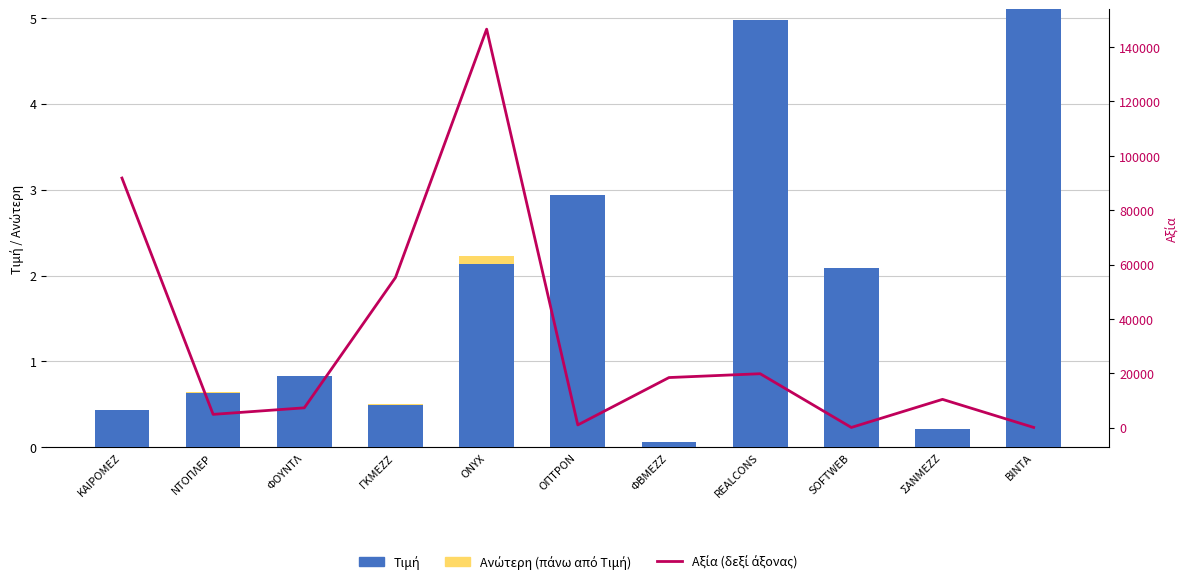

What is the value of the Τιμή bar at the 11th from the left?

5.1